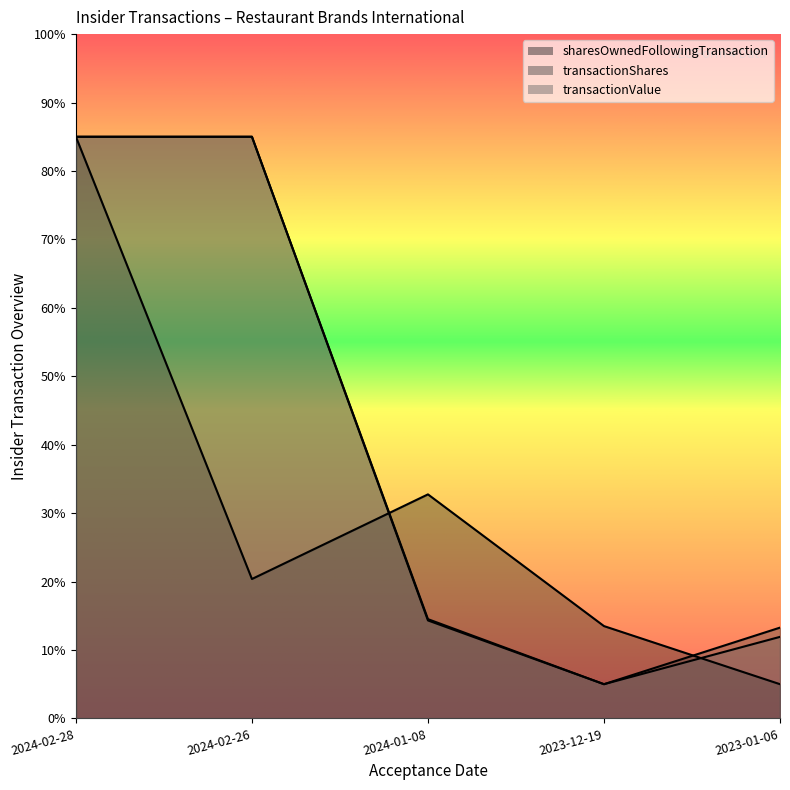

What are all the series names shown in the legend?

sharesOwnedFollowingTransaction, transactionShares, transactionValue